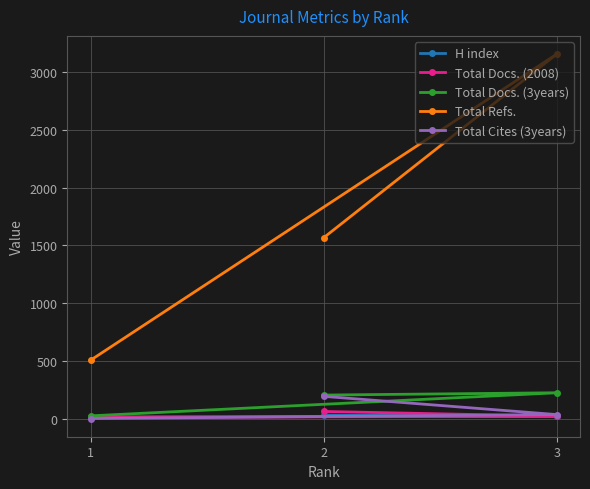

At how many categories does at least one series exceed 1637?

1